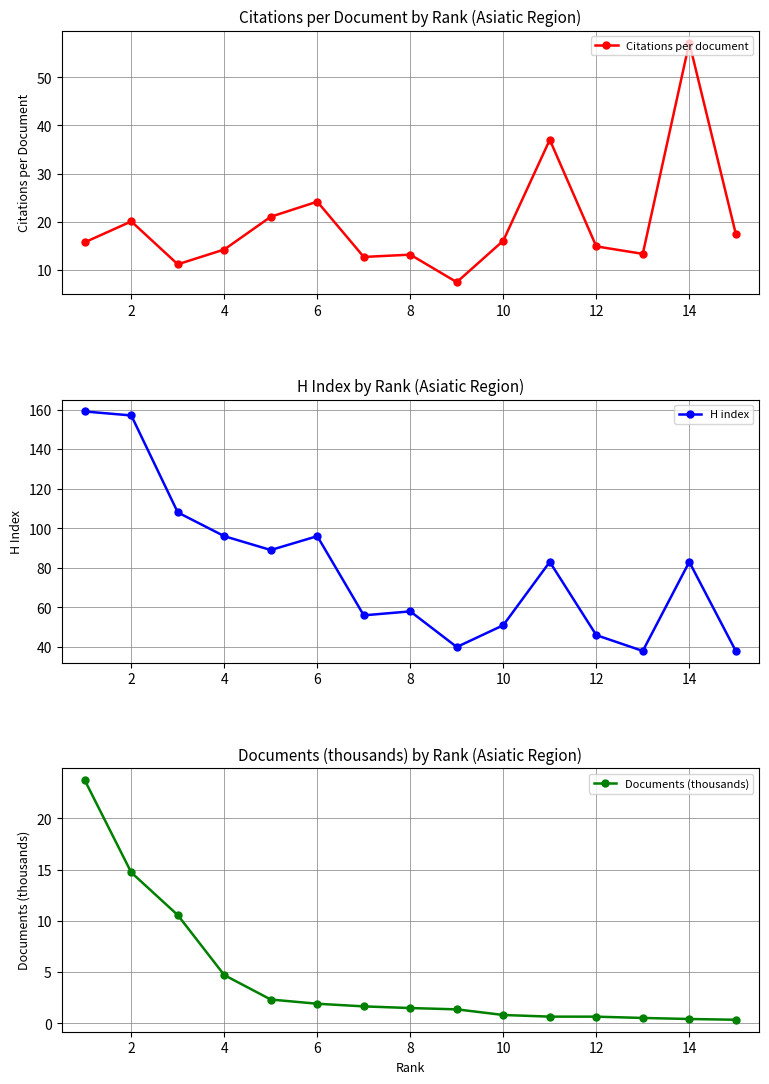

True or false: H index and Citations per document intersect in this chart.

False